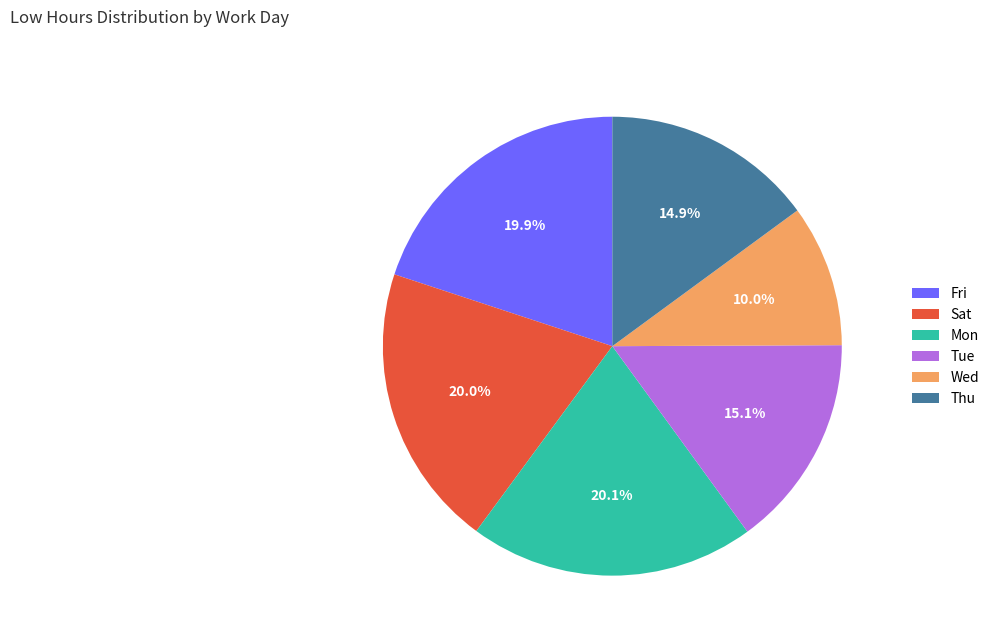

Count the number of slices in the pie.

6